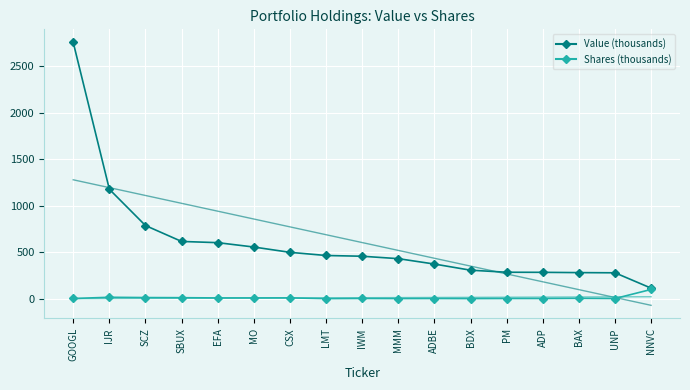

What is the sum of all Value (thousands) values?

10269.0